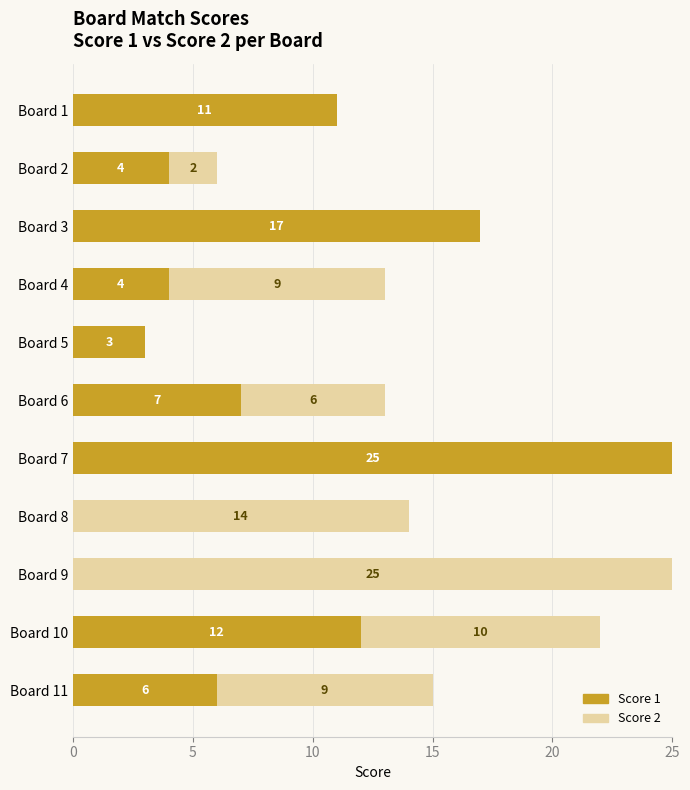

What are all the series names shown in the legend?

Score 1, Score 2